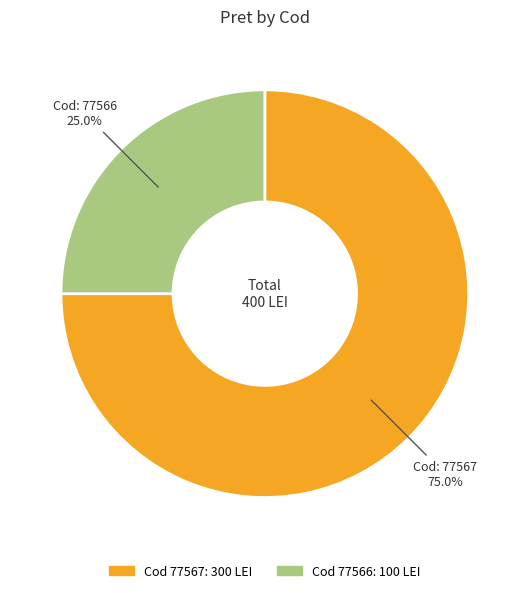

Rank the categories by value from highest to lowest.

77567, 77566